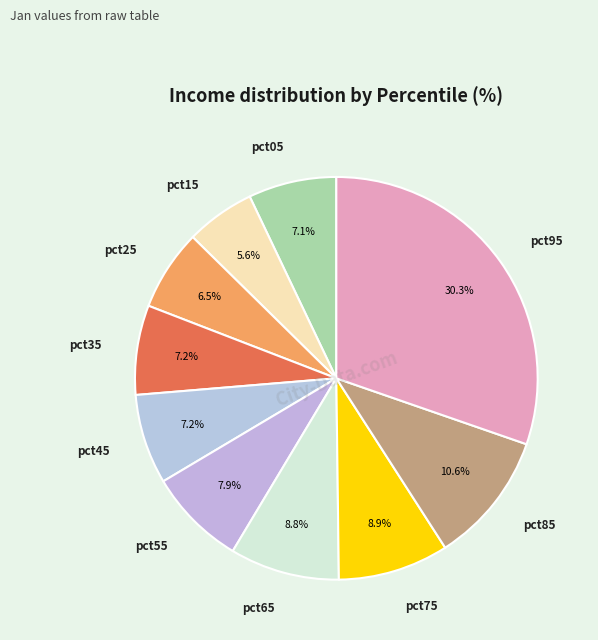

How many slices are in this pie chart?

10